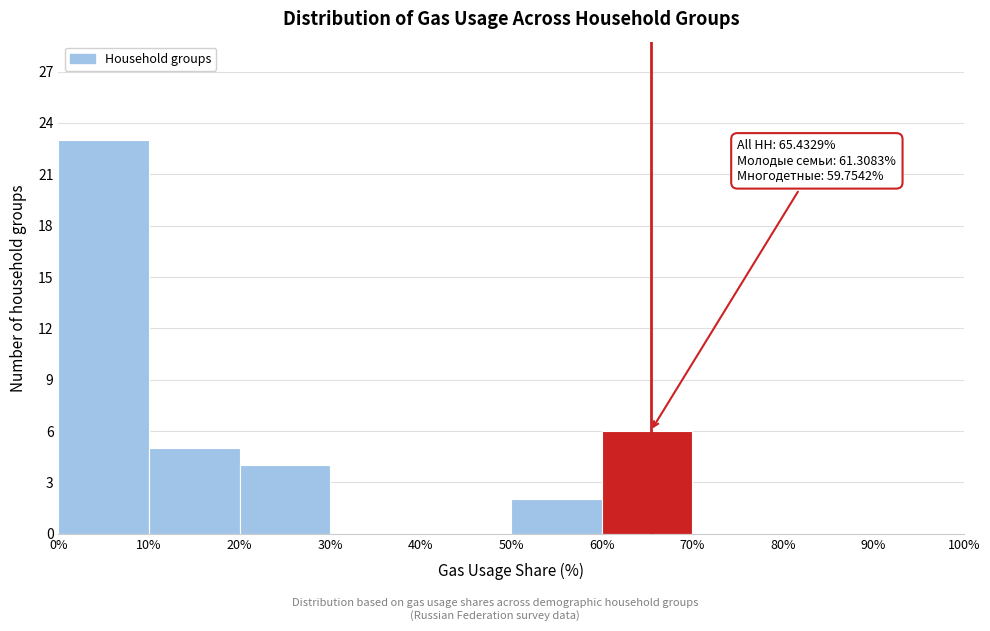

Over which range of the x-axis is the bar tallest?

0% to 10%